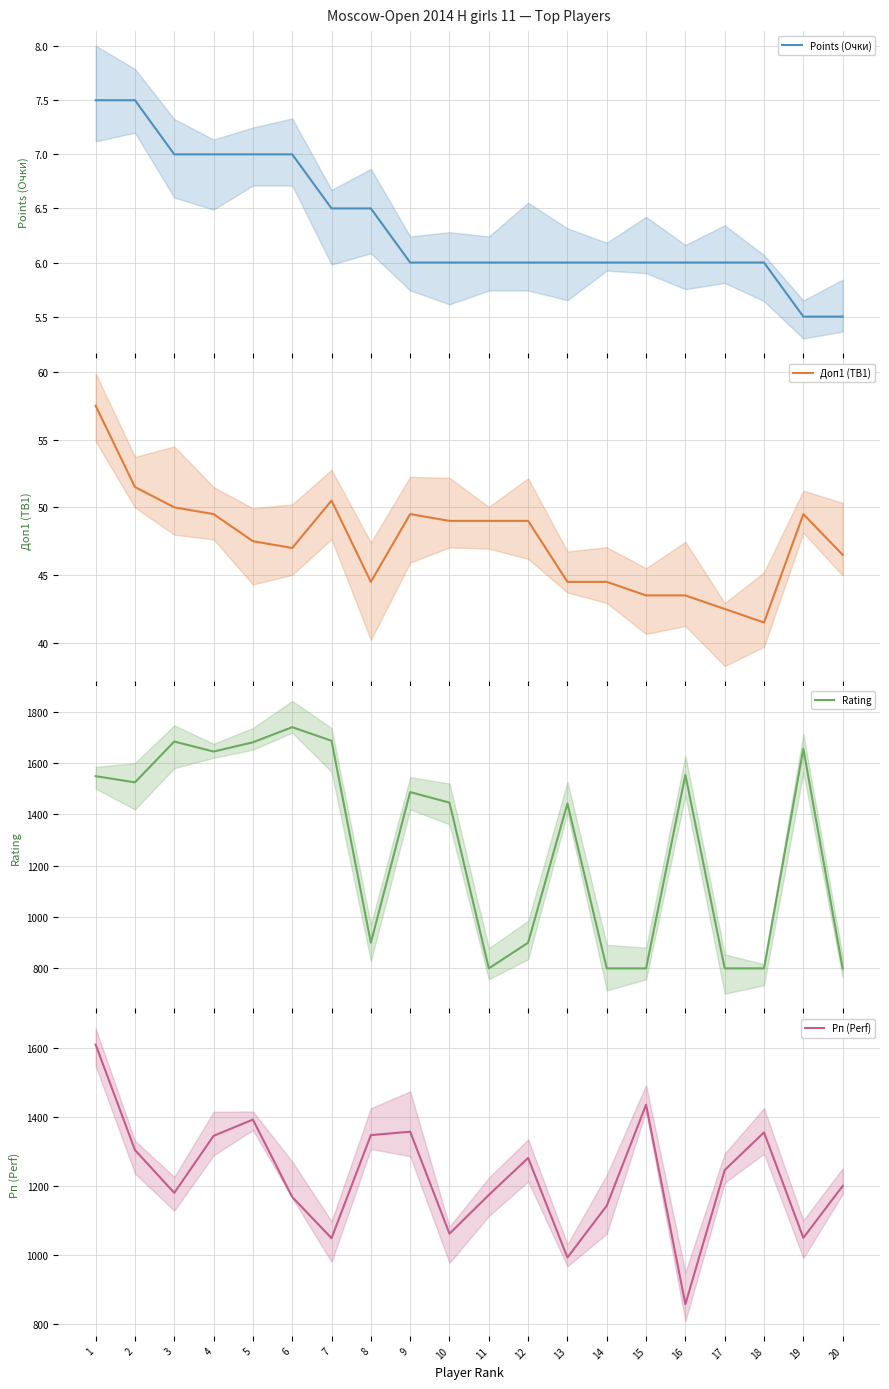

At how many categories does at least one series exceed 594?

20